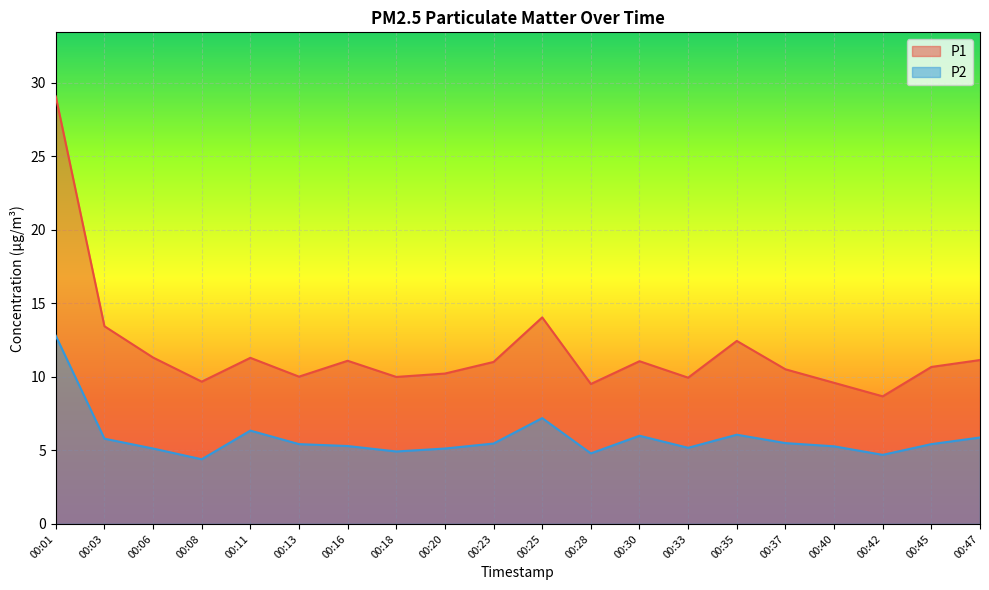

Where is the first local minimum for P2?

00:08